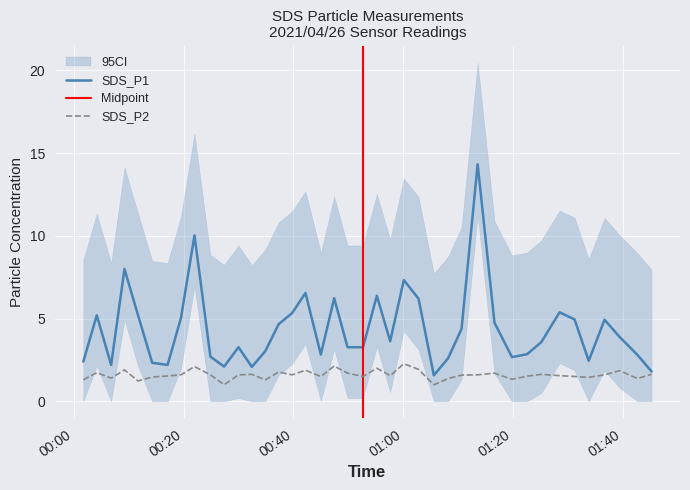

True or false: SDS_P1 and SDS_P2 cross at least once.

False